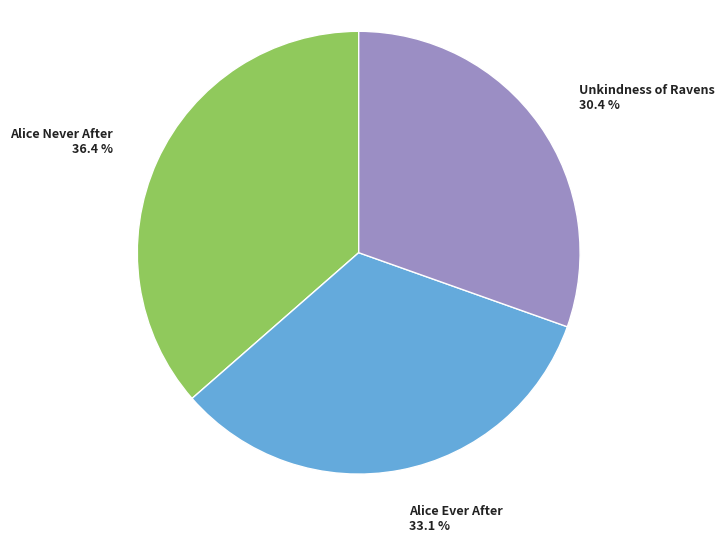

What percentage is the Alice Ever After slice, to the nearest percent?

33%